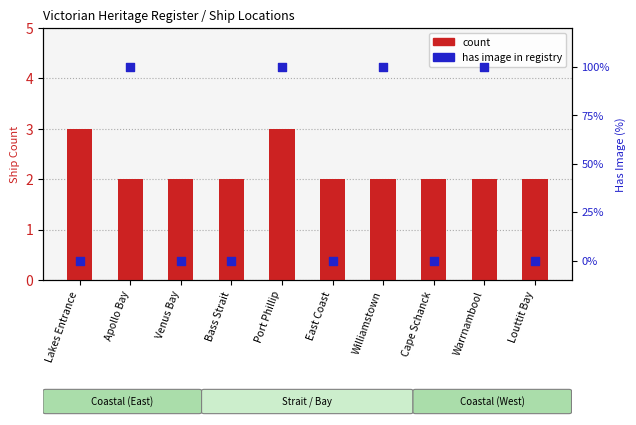

Which series reaches the minimum Y coordinate?

has image (%)